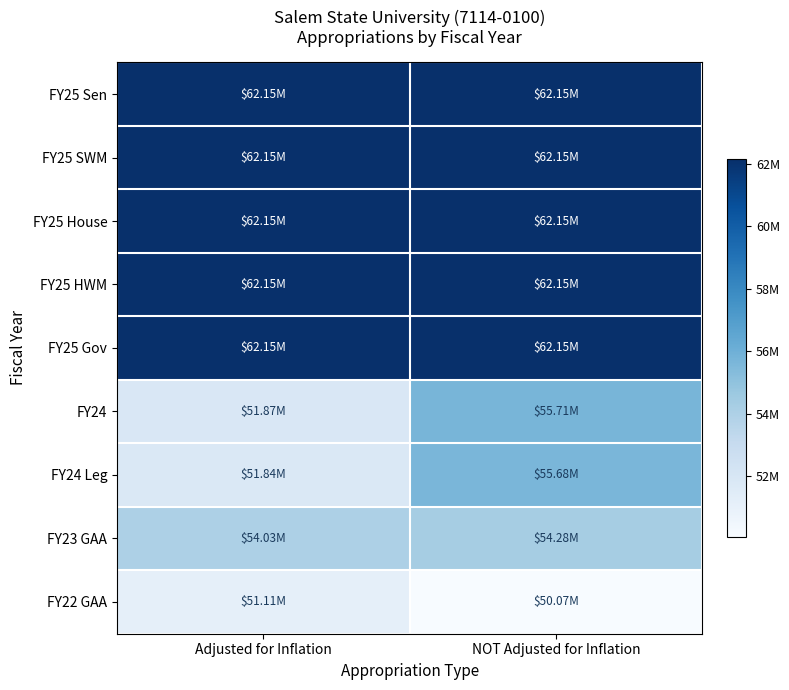

What is the maximum value shown in the chart?

62151026